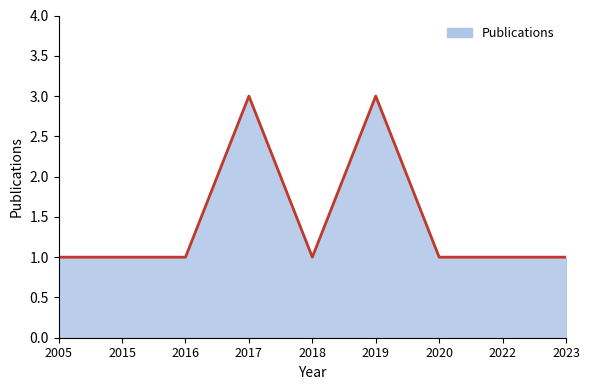

What is the ratio of the value at 2020 to the value at 2016?

1.0